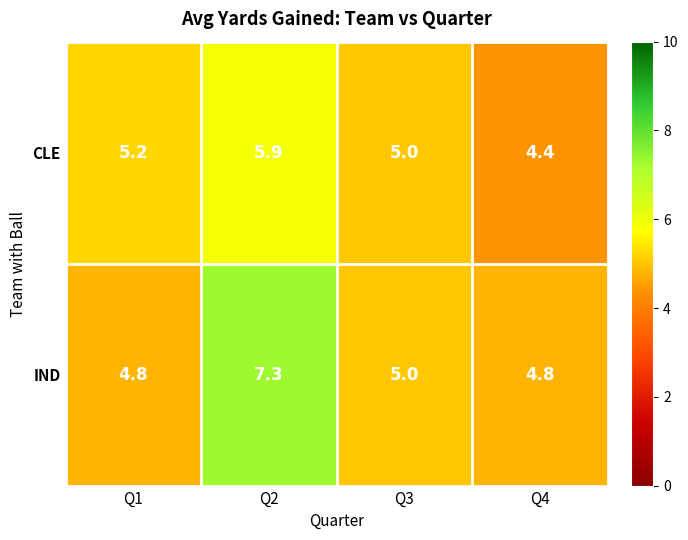

Which category has the highest value across all series?

Q2